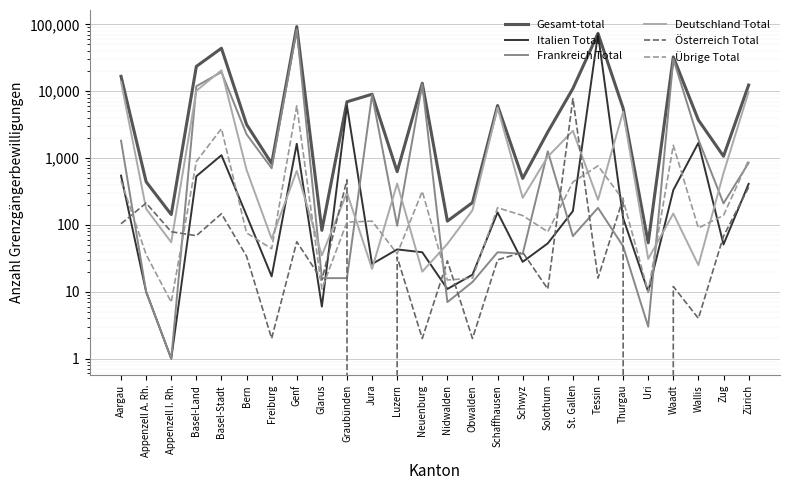

Rank the series at Luzern from lowest to highest value.

Österreich Total, Übrige Total, Italien Total, Frankreich Total, Deutschland Total, Gesamt-total